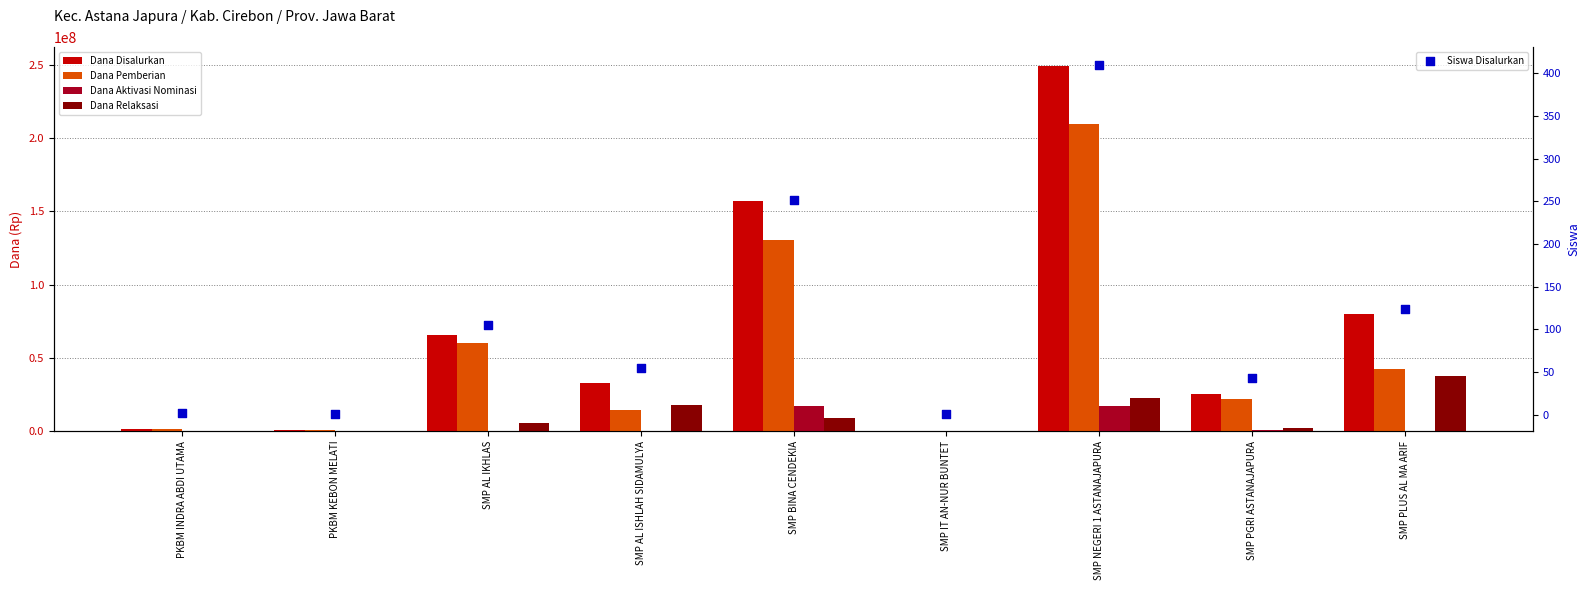

Which series reaches the maximum Y coordinate?

Dana Disalurkan